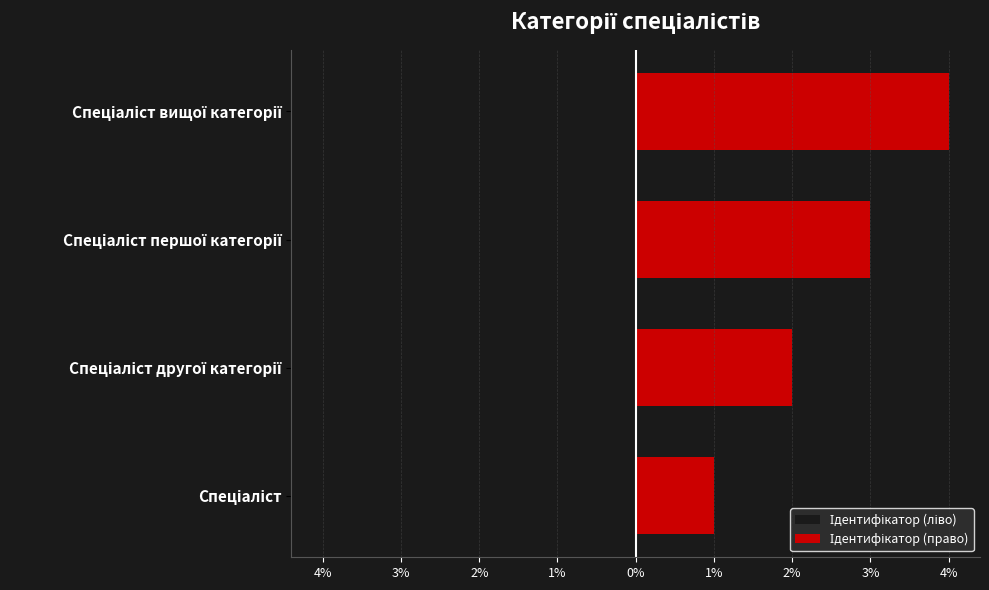

How many data points in Ідентифікатор (право) are less than 3?

2